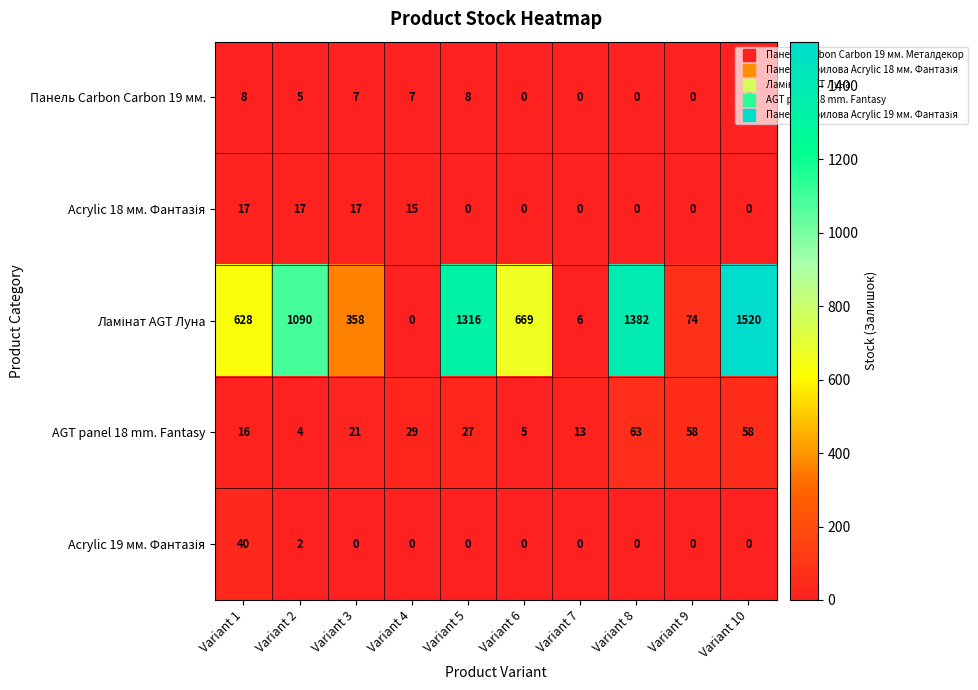

What is the difference between the highest and lowest values at Variant 6?

669